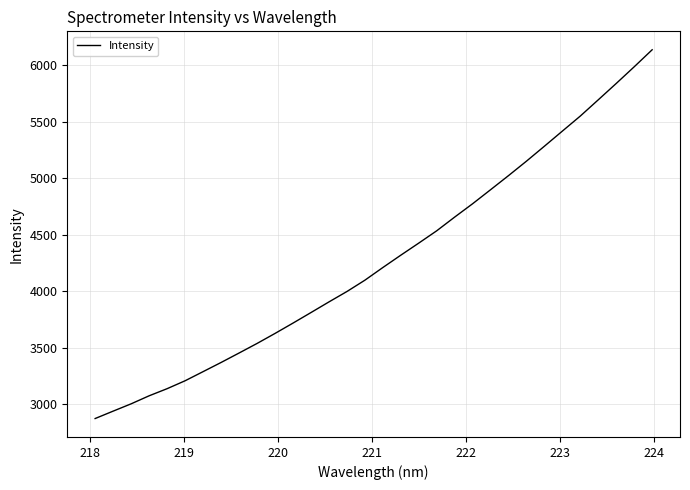

What is the difference between the maximum and minimum values?

3264.8